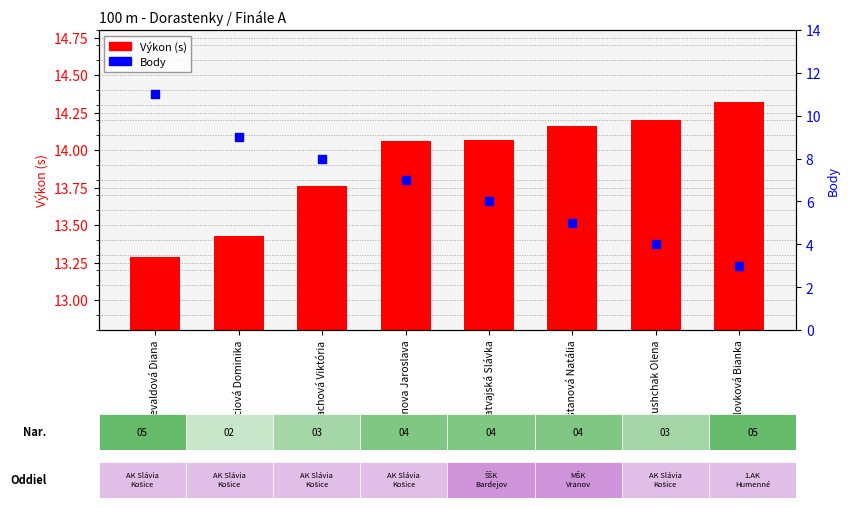

Which series has the widest spread of Y values?

Body